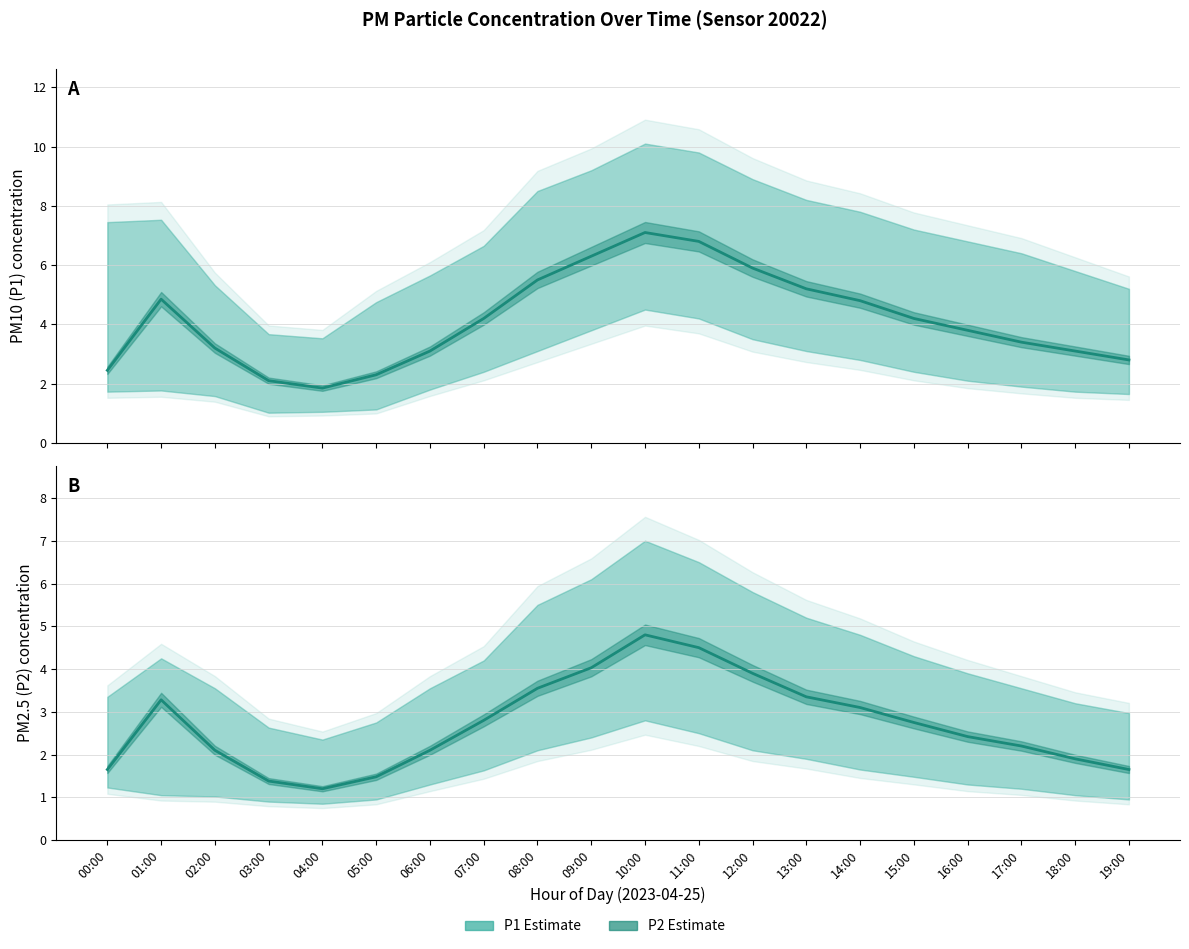

What is the total value across all series at 02:00?

5.3